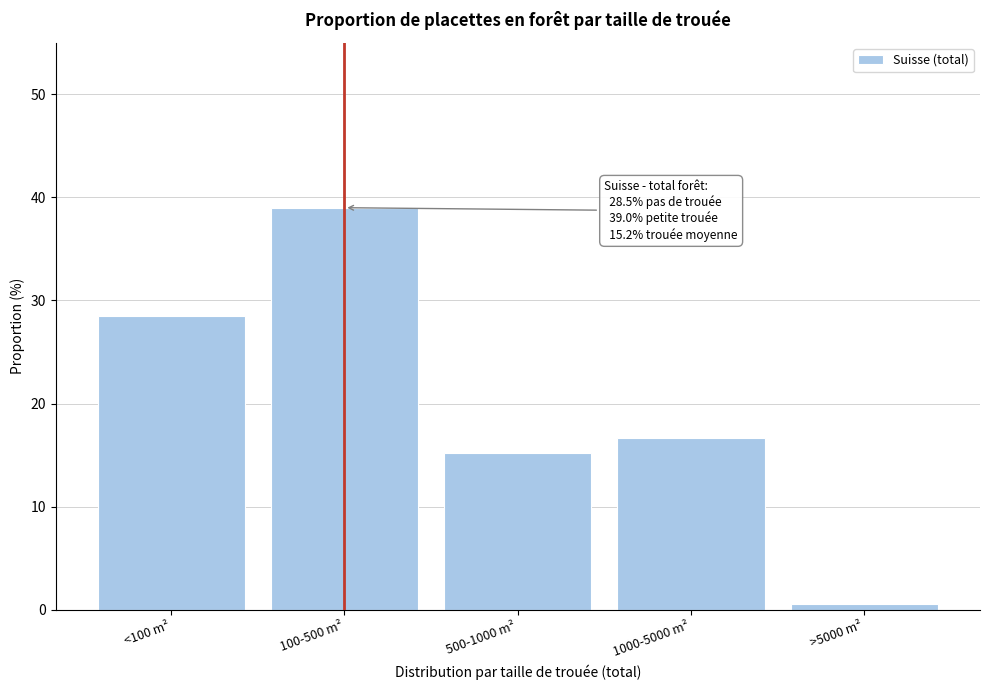

Reading left to right, list all the values displayed in this chart.

28.5	39.0	15.2	16.7	0.6